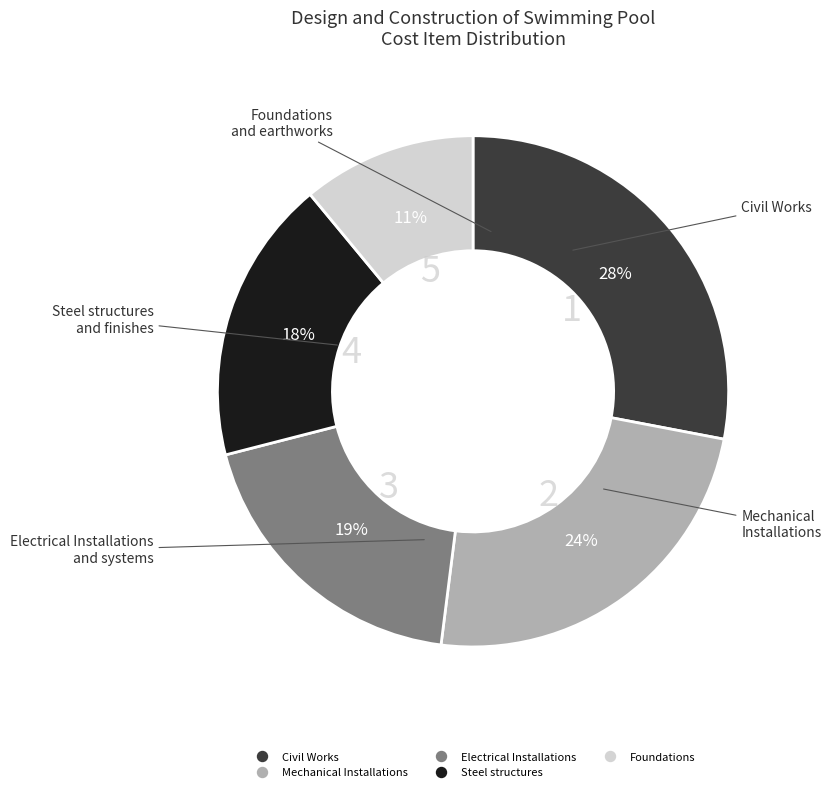

Is it true that Civil Works is 28% of the pie?

True